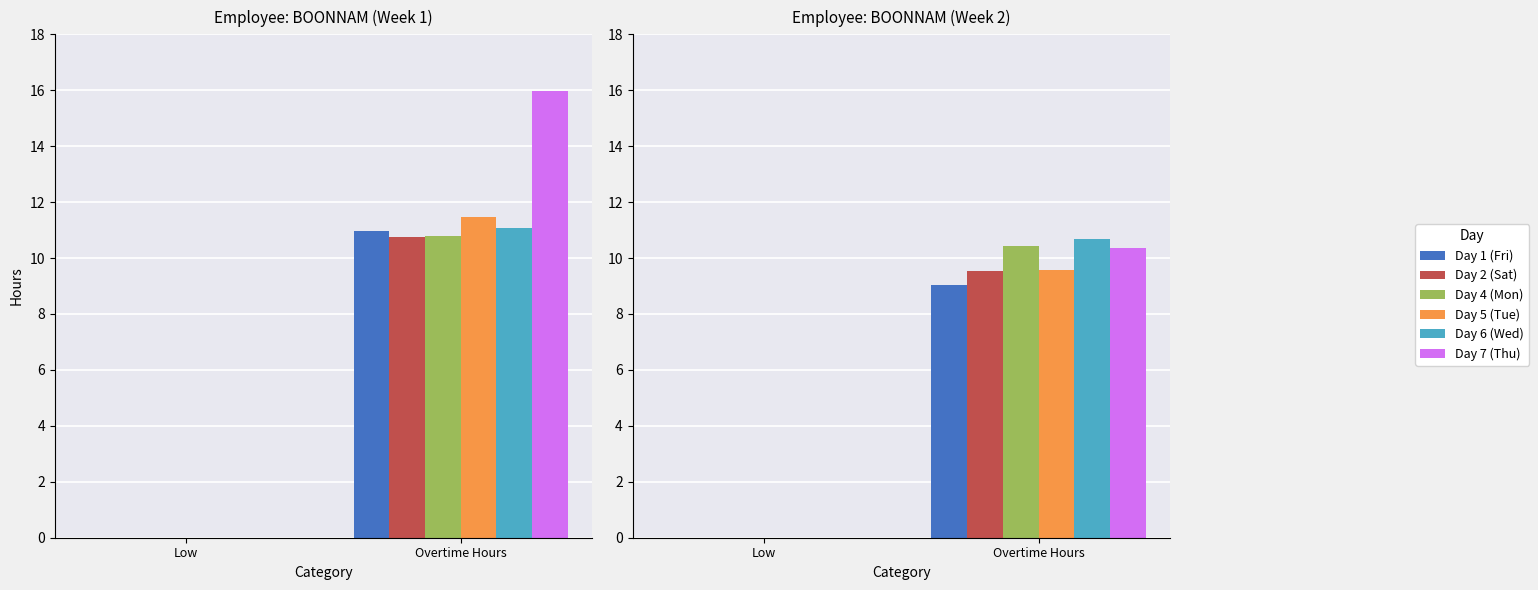

What are all the series names shown in the legend?

Day 1 (Fri), Day 2 (Sat), Day 4 (Mon), Day 5 (Tue), Day 6 (Wed), Day 7 (Thu)